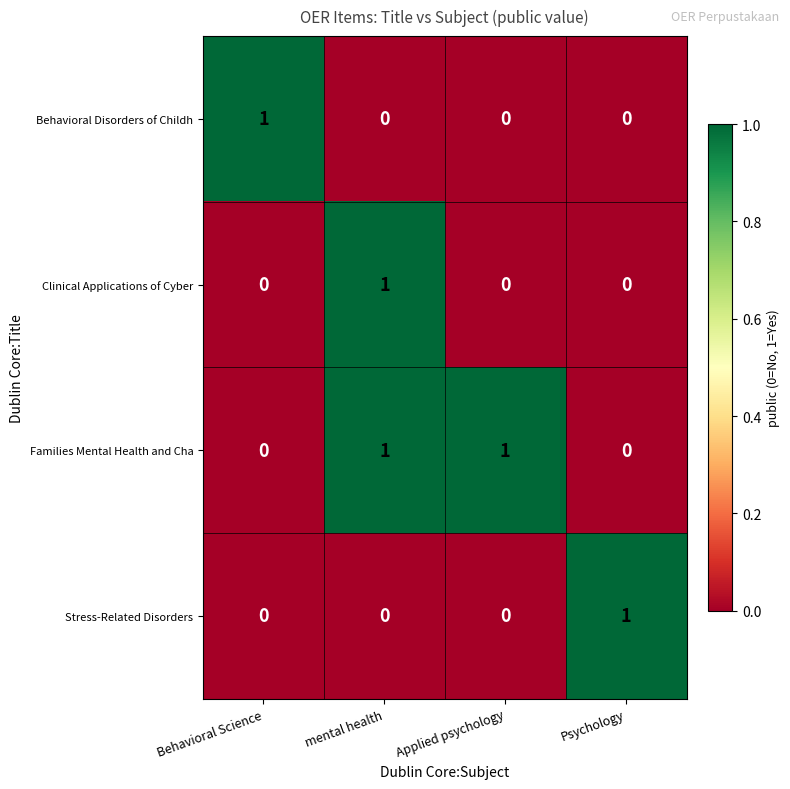

Which series has the largest total across all categories?

Families Mental Health and Cha